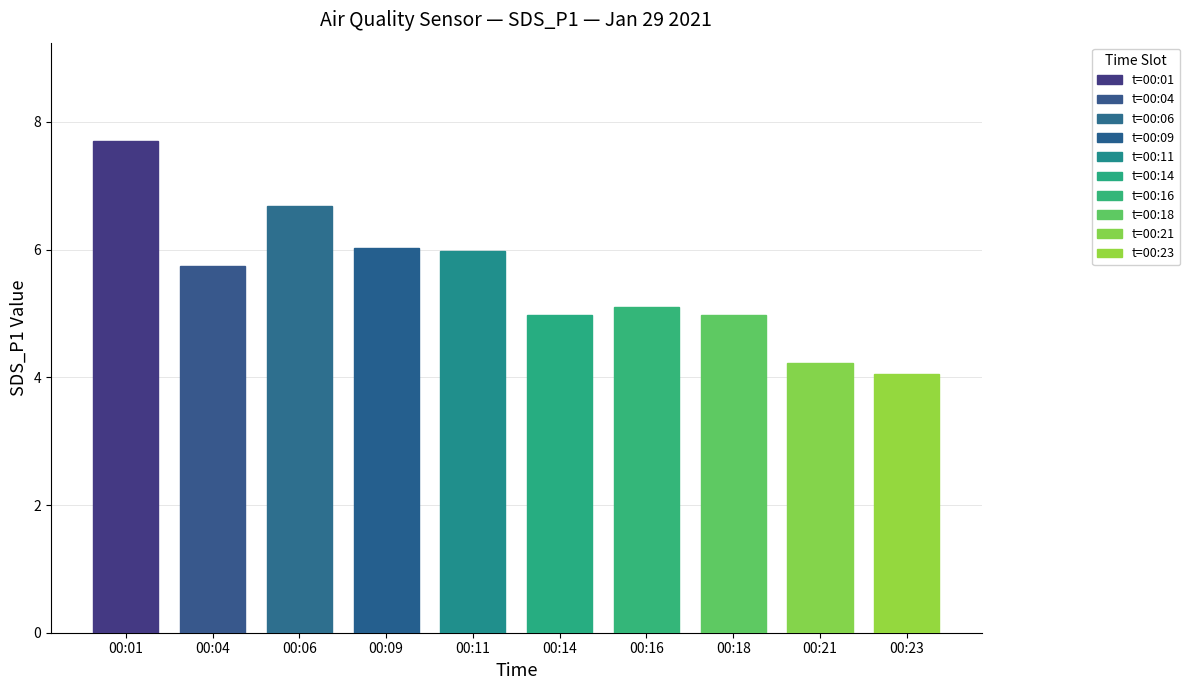

At which category does the chart reach its minimum across all series?

00:23